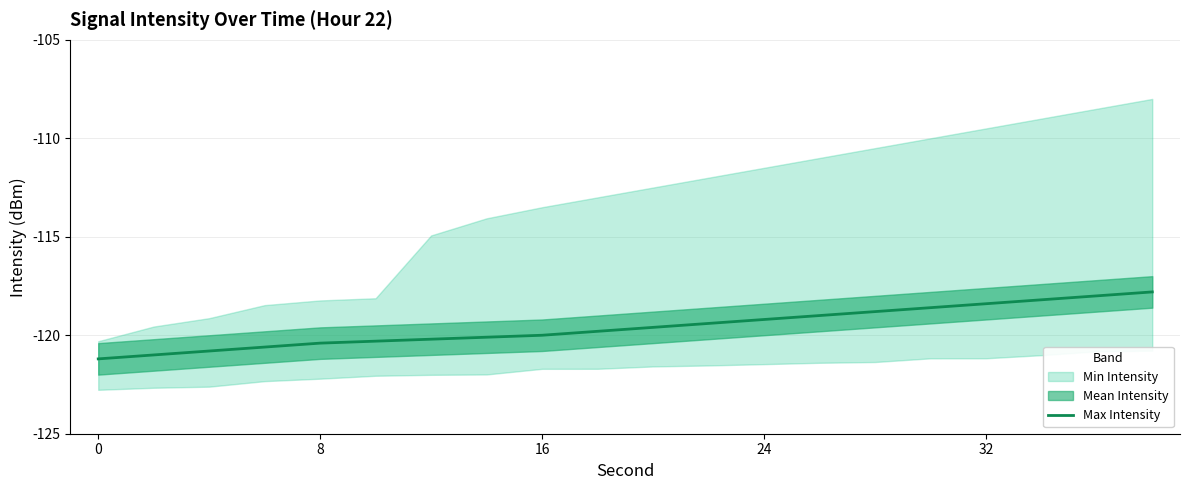

Reading left to right, extract all data points from this chart.

-121.2	-121.0	-120.8	-120.6	-120.4	-120.3	-120.2	-120.1	-120.0	-119.8	-119.6	-119.4	-119.2	-119.0	-118.8	-118.6	-118.4	-118.2	-118.0	-117.8